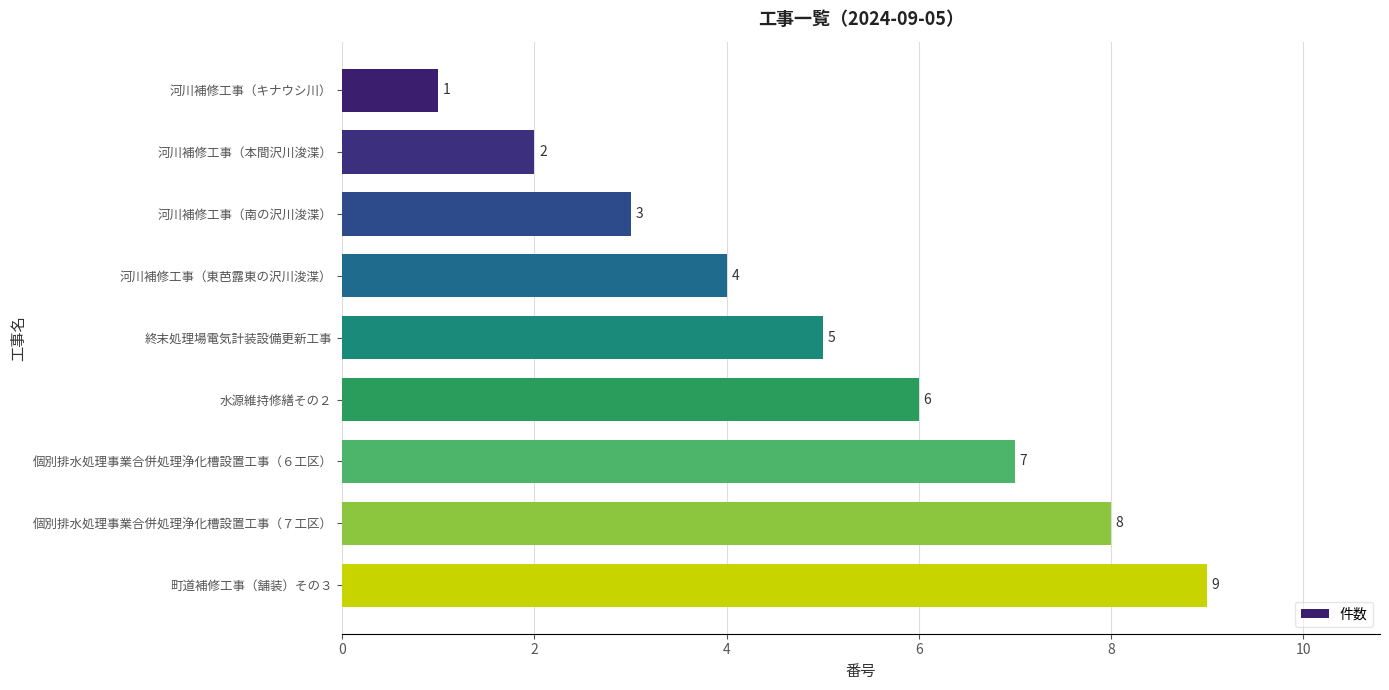

What is the average value?

5